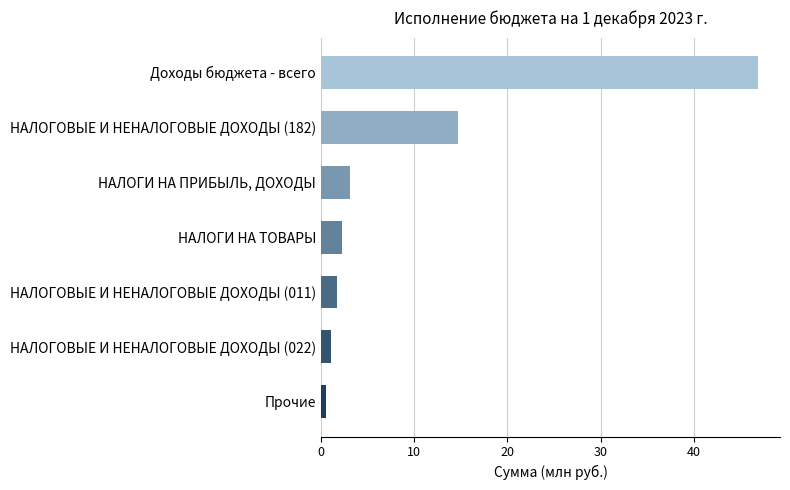

List the labels in order of value, smallest first.

Прочие, НАЛОГОВЫЕ И НЕНАЛОГОВЫЕ ДОХОДЫ (022), НАЛОГОВЫЕ И НЕНАЛОГОВЫЕ ДОХОДЫ (011), НАЛОГИ НА ТОВАРЫ, НАЛОГИ НА ПРИБЫЛЬ, ДОХОДЫ, НАЛОГОВЫЕ И НЕНАЛОГОВЫЕ ДОХОДЫ (182), Доходы бюджета - всего